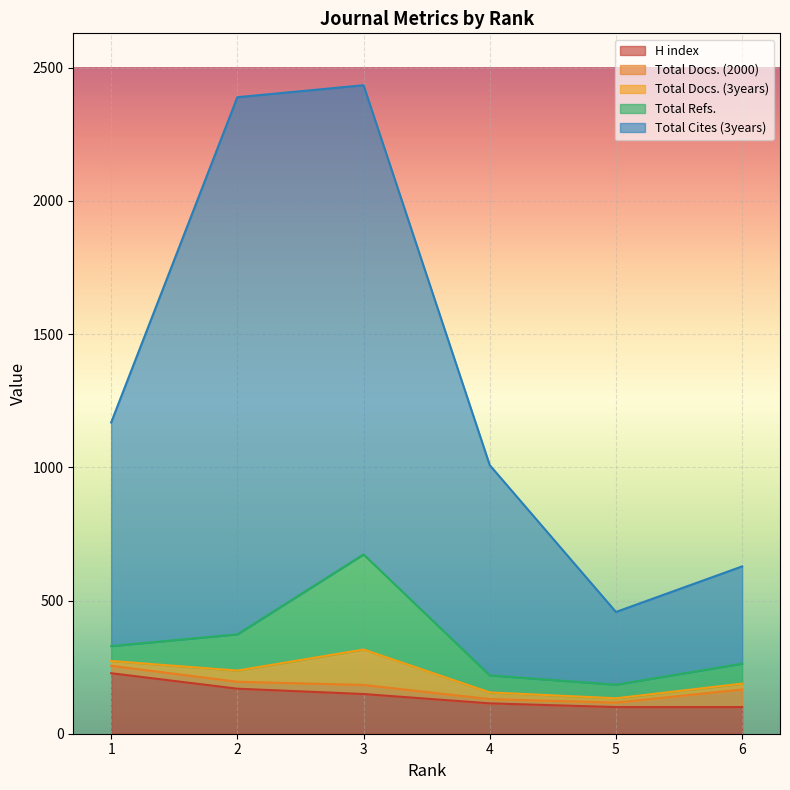

Which series has the largest total across all categories?

Total Cites (3years)